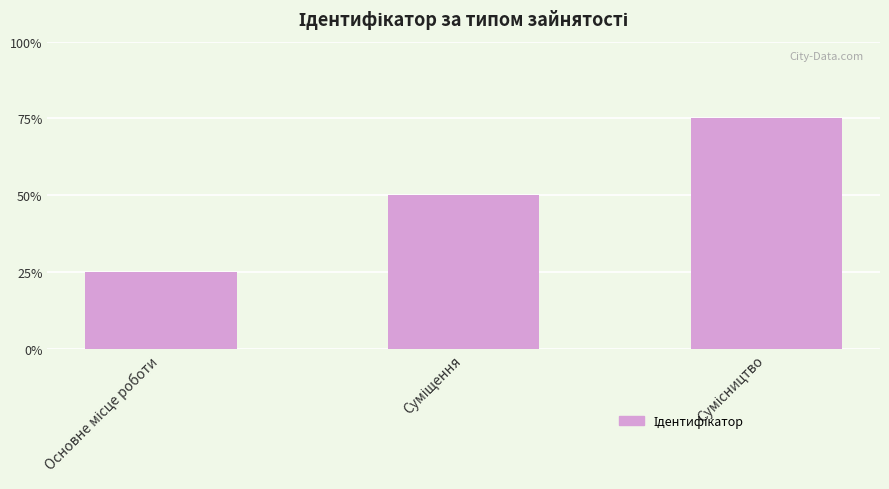

At which label is the value closest to 2?

Суміщення